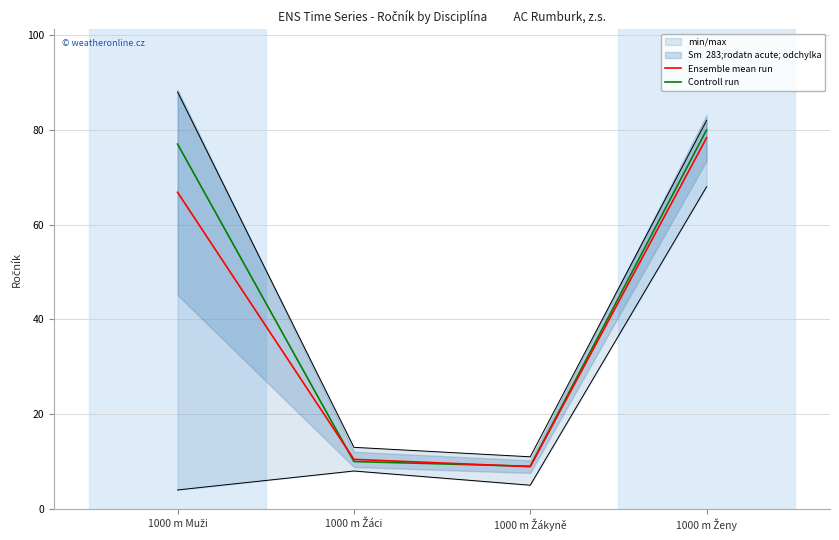

At which label is Controll run closest to 44?

1000 m Muži